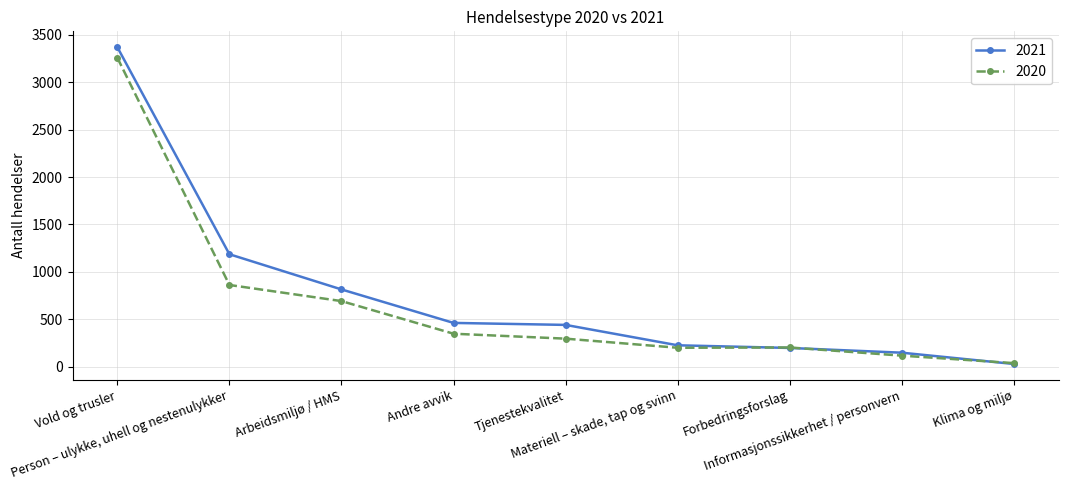

Which series has the largest total across all categories?

2021